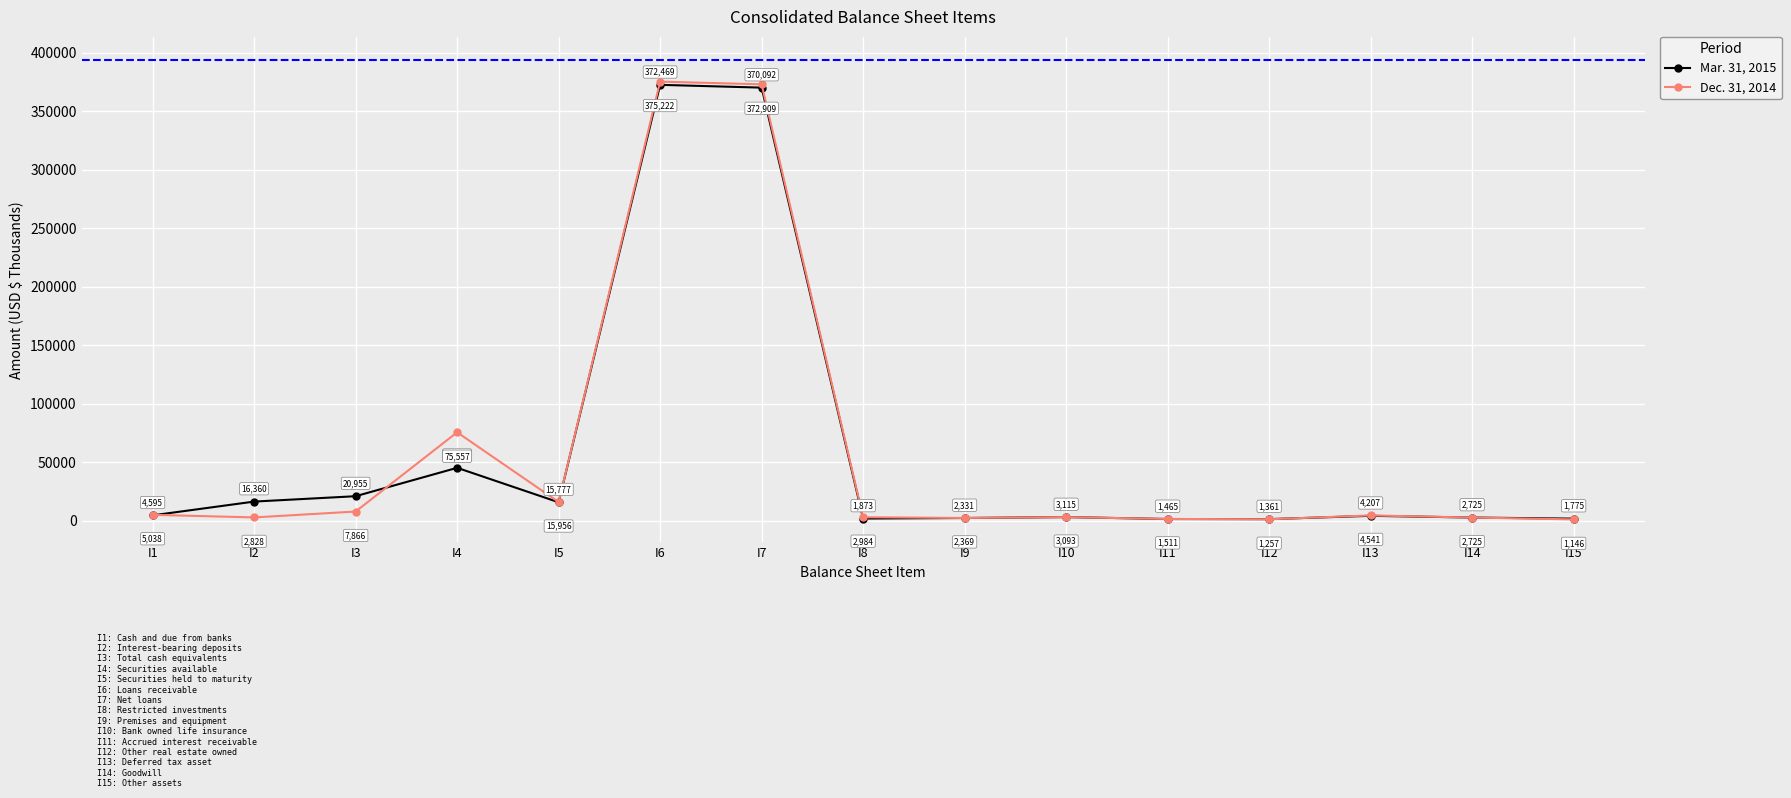

At which label does Mar. 31, 2015 reach its minimum?

I12